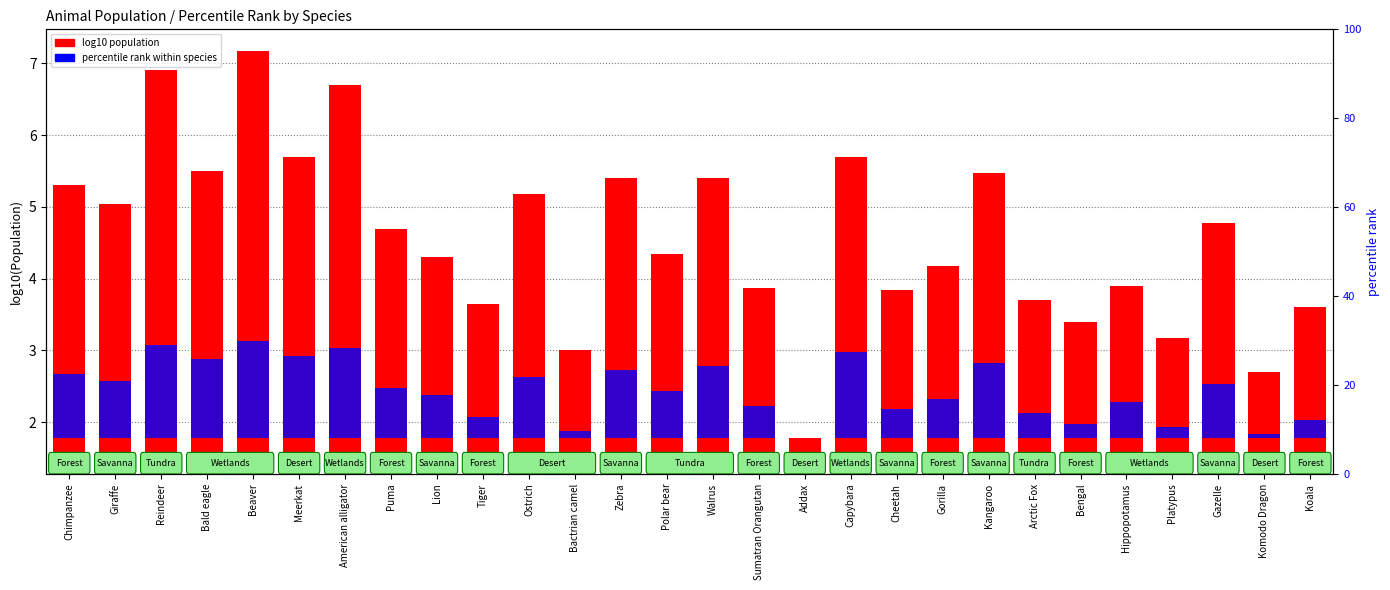

Rank the series at American alligator from highest to lowest value.

log10 population, percentile rank within species